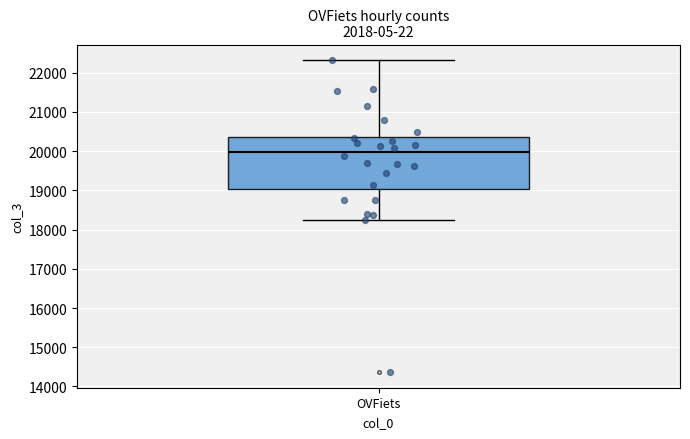

Transcribe this box plot: give where the median line is, the range the box spans, and where the two whiskers end, as read against the y-axis. The values are not printed on the chart, so give them approximately, as read against the axis.

median 20000, box 19000 to 20400, whiskers 18200 to 22300